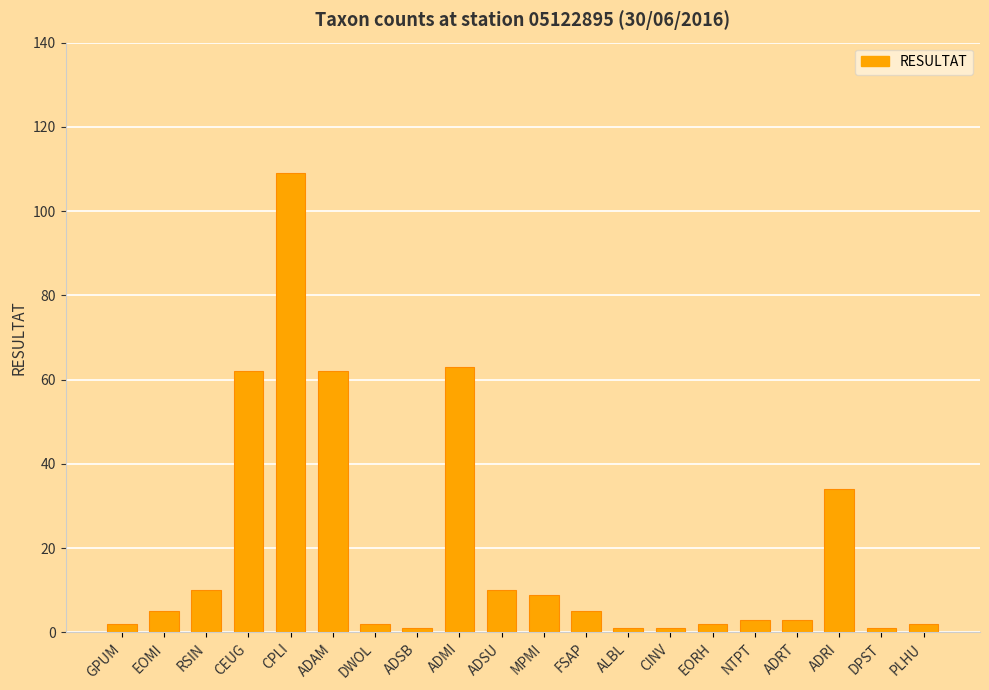

What is the maximum value shown in the chart?

109